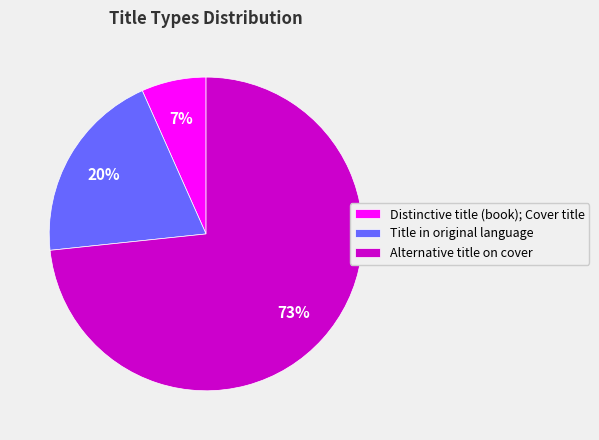

To the nearest percent, what portion does Title in original language represent?

20%